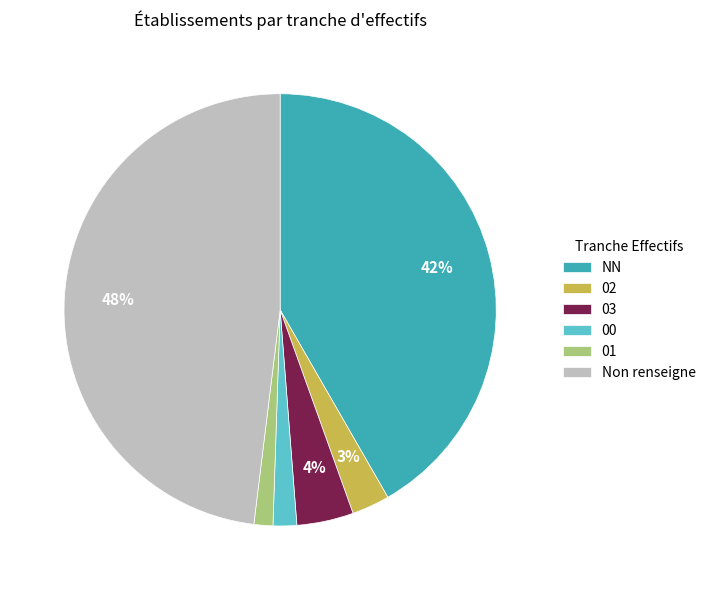

Count the number of slices in the pie.

6